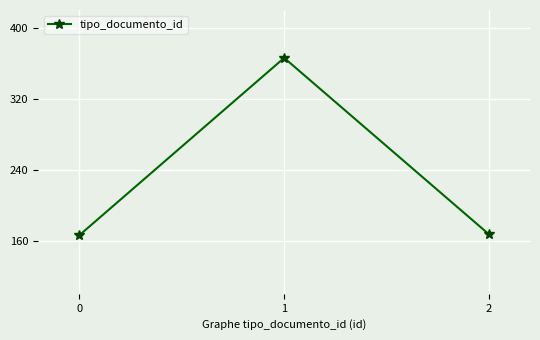

How many values are below 167?

1